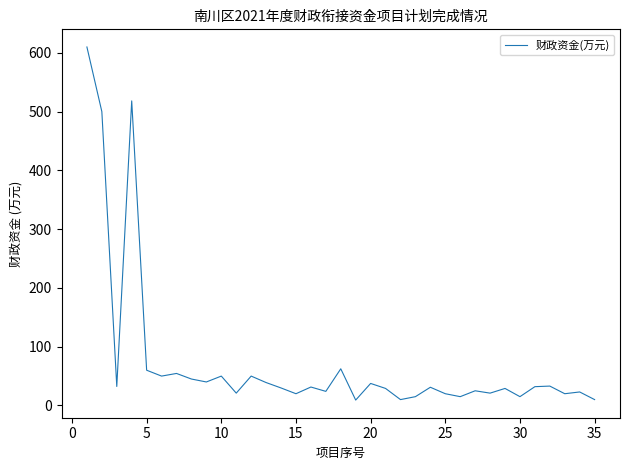

How many values are below 31?

17